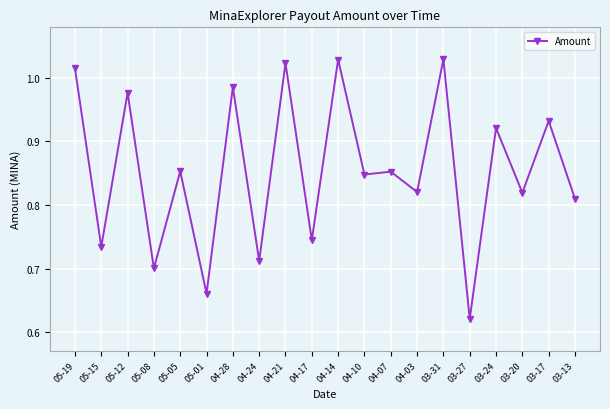

True or false: the data shows 0.3 at 04-24.

False